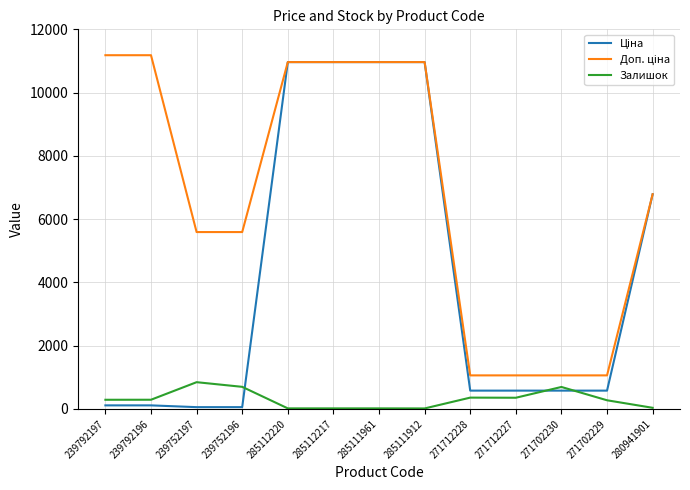

Is this an area chart (filled region under the line)?

No